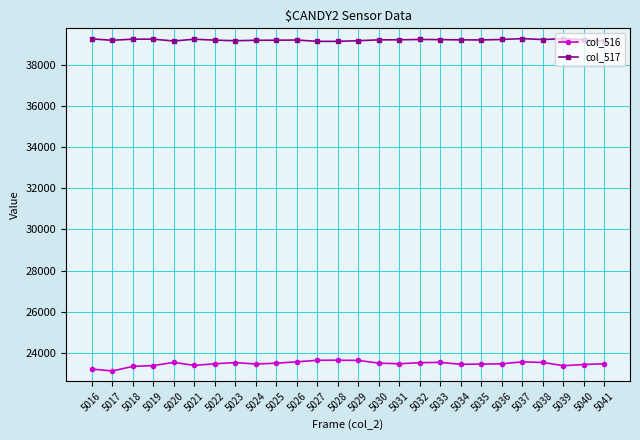

What are all the series names shown in the legend?

col_516, col_517